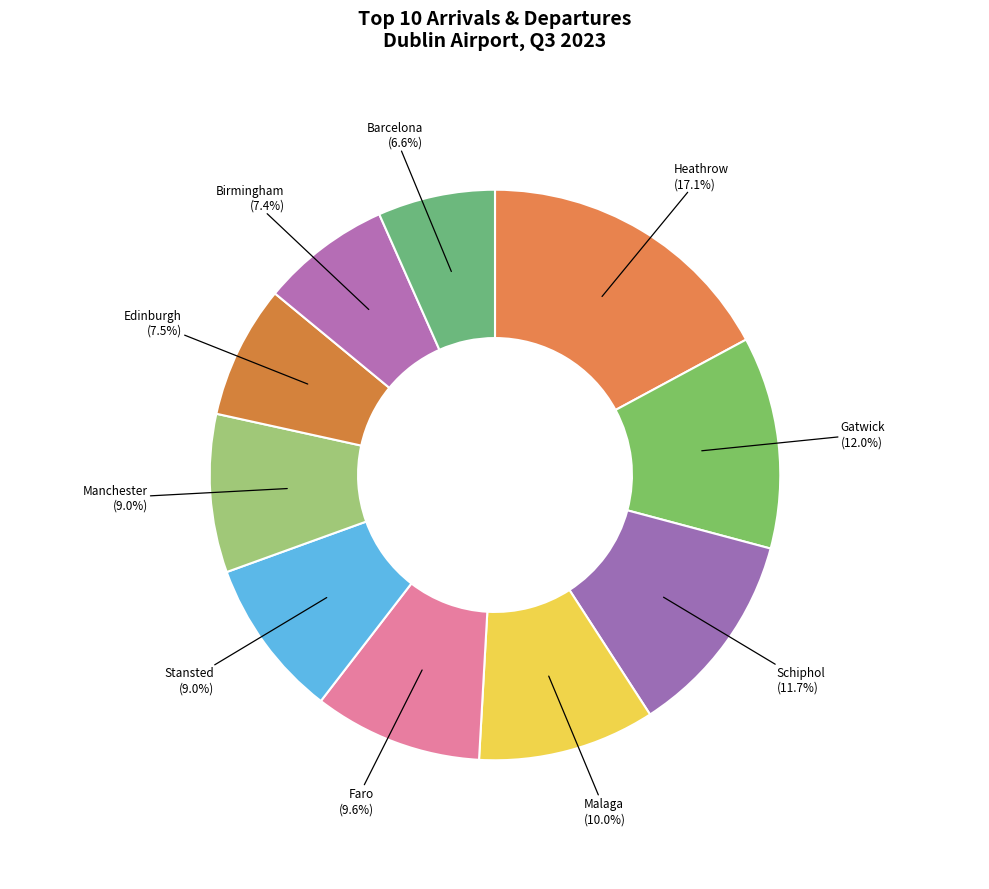

Rank the categories by value from lowest to highest.

Barcelona, Birmingham, Edinburgh, Manchester, London - Stansted, Faro, Malaga, Amterdam - Schiphol, London - Gatwick, London - Heathrow